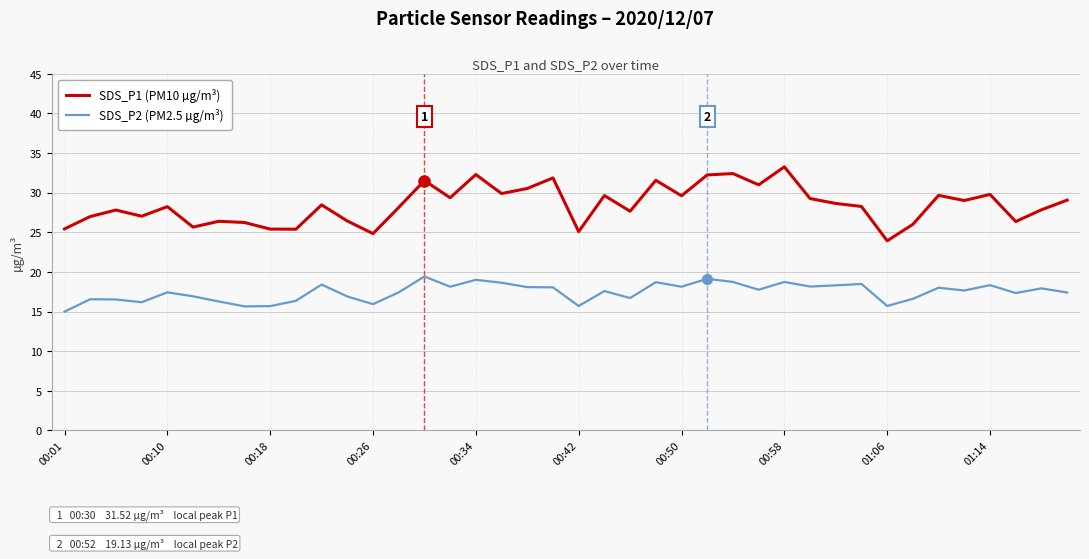

Rank the series by their average value, from highest to lowest.

SDS_P1 (PM10 µg/m³), SDS_P2 (PM2.5 µg/m³)